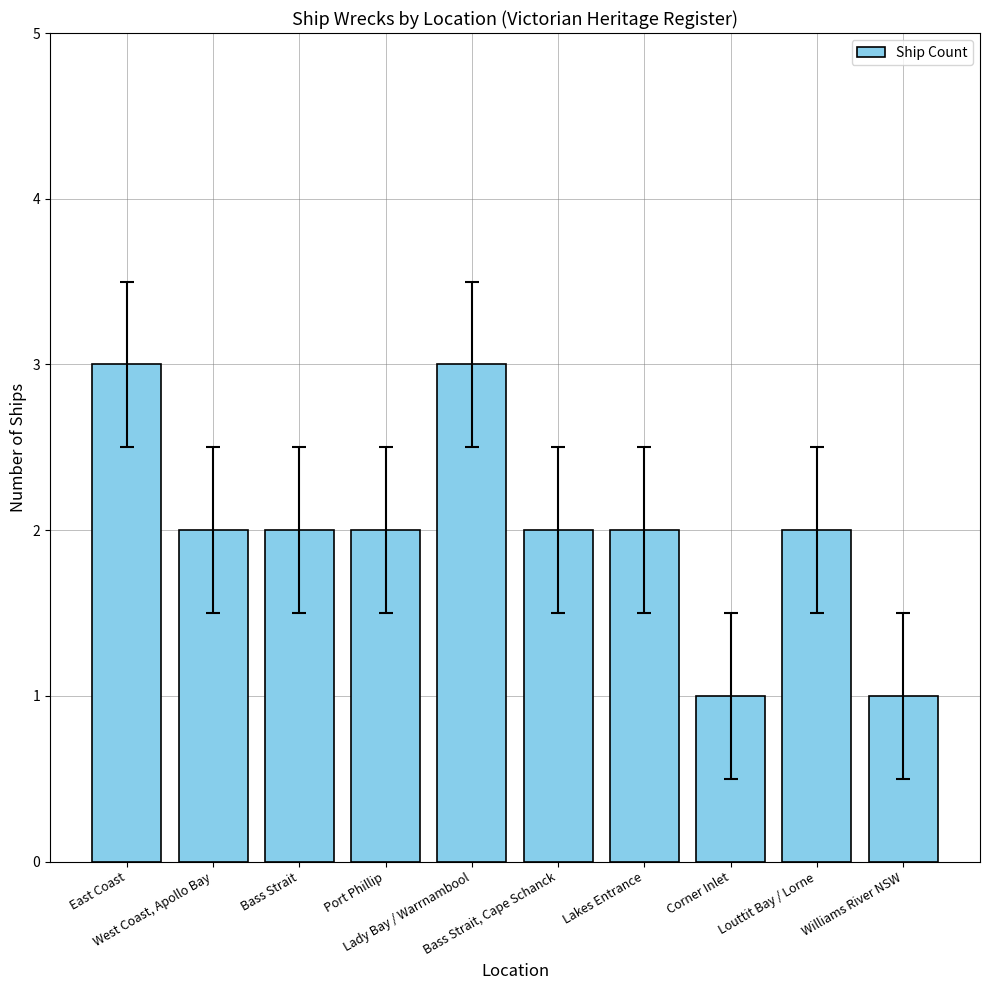

What position from the left is Louttit Bay / Lorne?

9